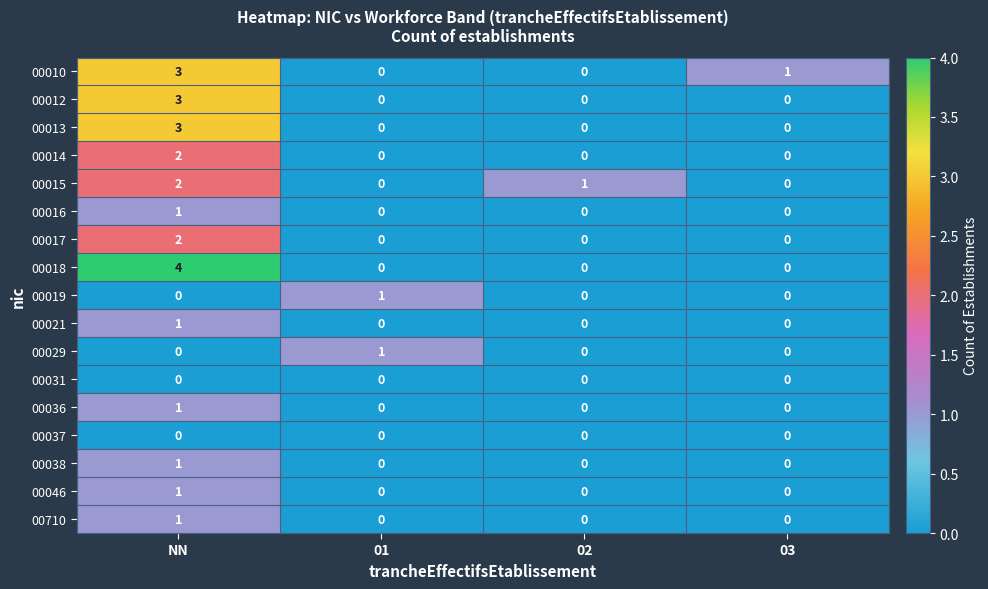

Which category has the highest value across all series?

NN